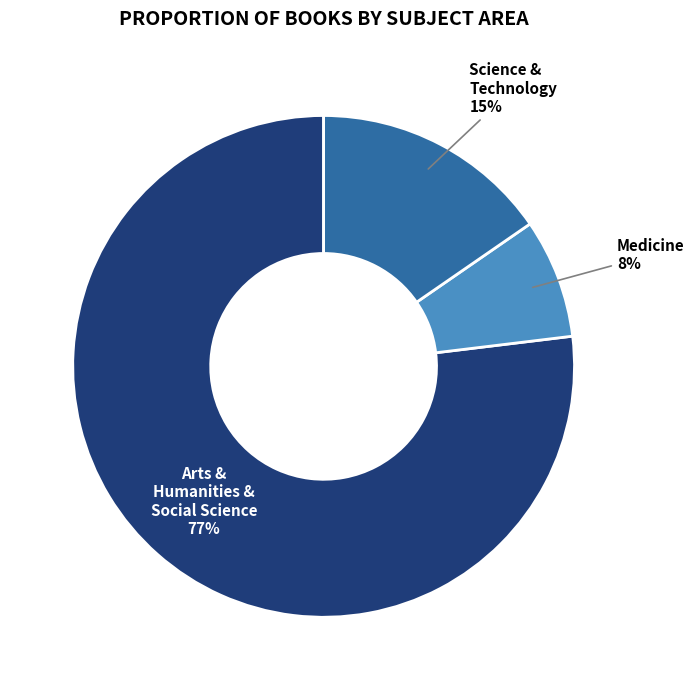

How many slices are in this pie chart?

3